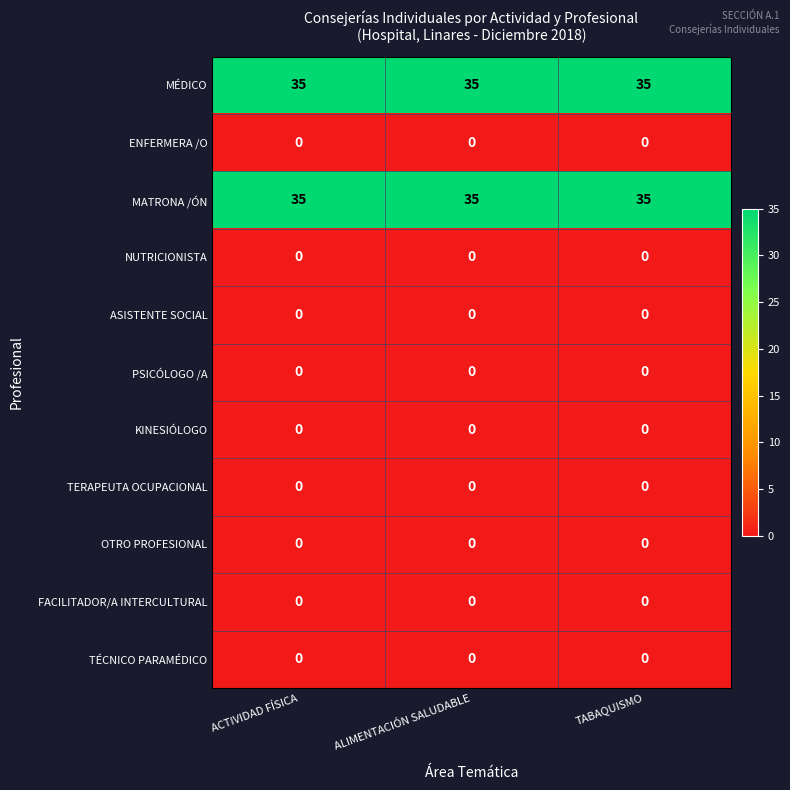

What is the spread (max minus min) of values at ALIMENTACIÓN SALUDABLE?

35